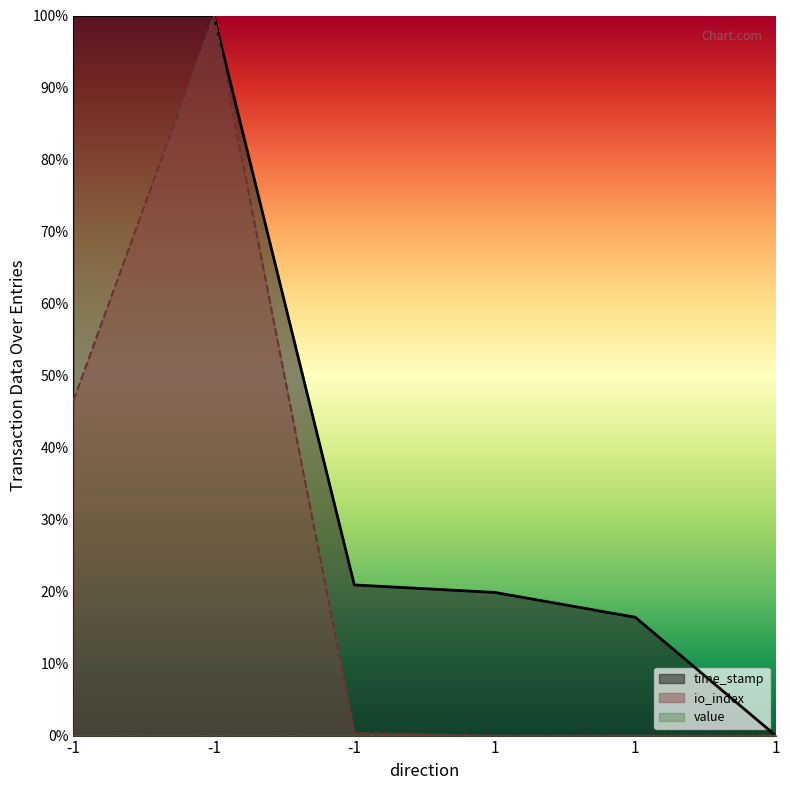

What is the approximate value of io_index at -1?

0.5